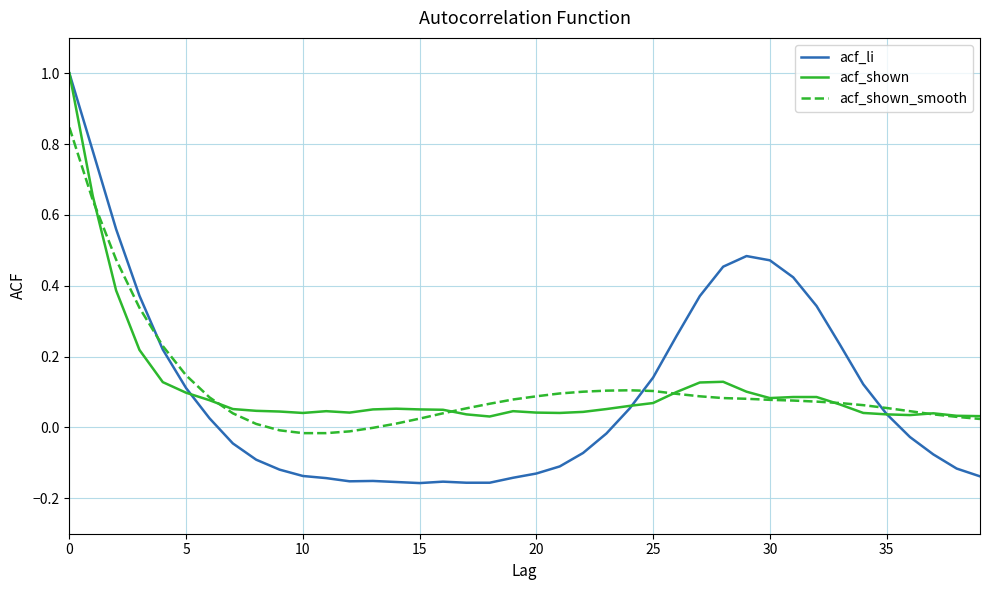

Which series has the largest range (max minus min)?

acf_li